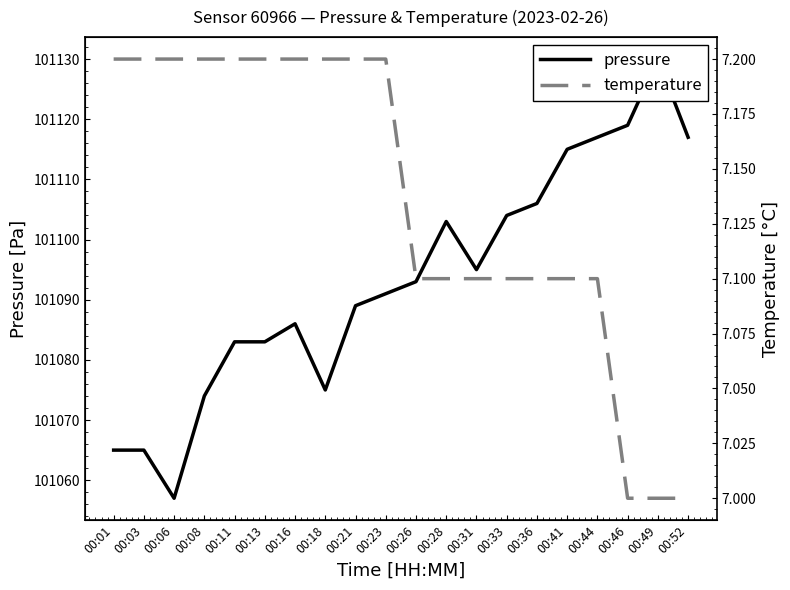

Reading left to right, list all the values displayed in this chart.

pressure: 101065.0	101065.0	101057.0	101074.0	101083.0	101083.0	101086.0	101075.0	101089.0	101091.0	101093.0	101103.0	101095.0	101104.0	101106.0	101115.0	101117.0	101119.0	101130.0	101117.0
temperature: 7.2	7.2	7.2	7.2	7.2	7.2	7.2	7.2	7.2	7.2	7.1	7.1	7.1	7.1	7.1	7.1	7.1	7.0	7.0	7.0